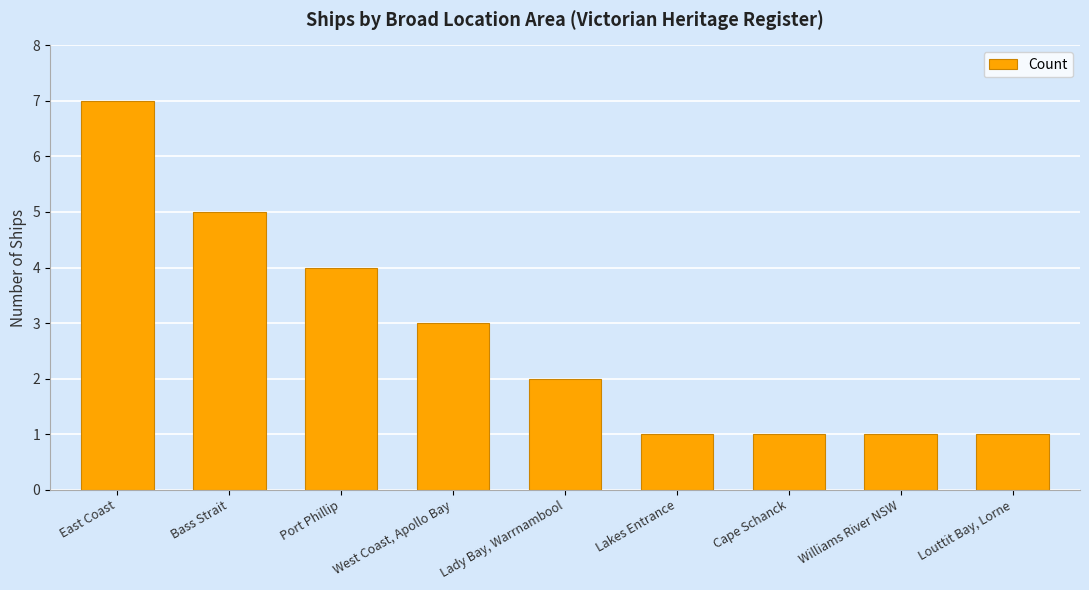

True or false: the data shows 0 at Louttit Bay, Lorne.

False